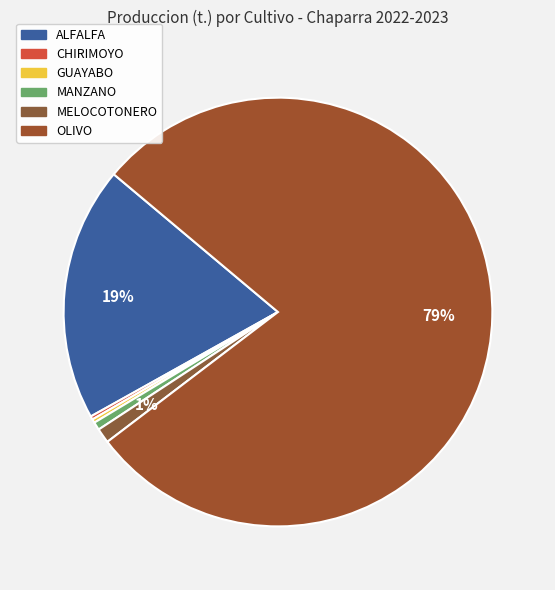

What is the ratio of the value at CHIRIMOYO to the value at GUAYABO?

0.9